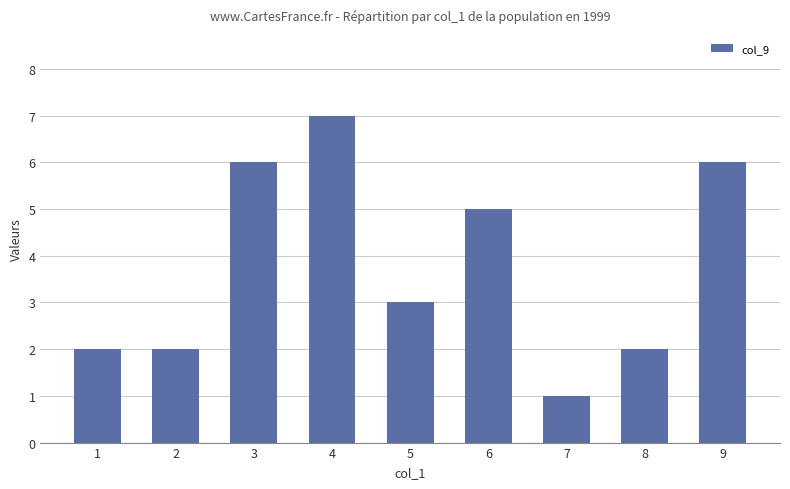

The value at 6 is 8. True or false?

False